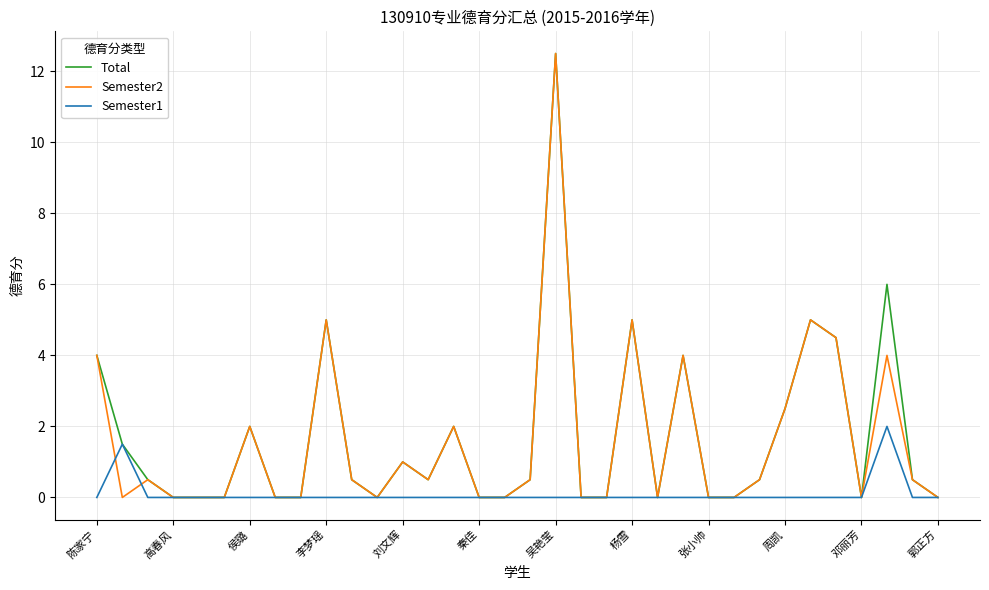

What is the highest value of the Semester1 series?

2.0